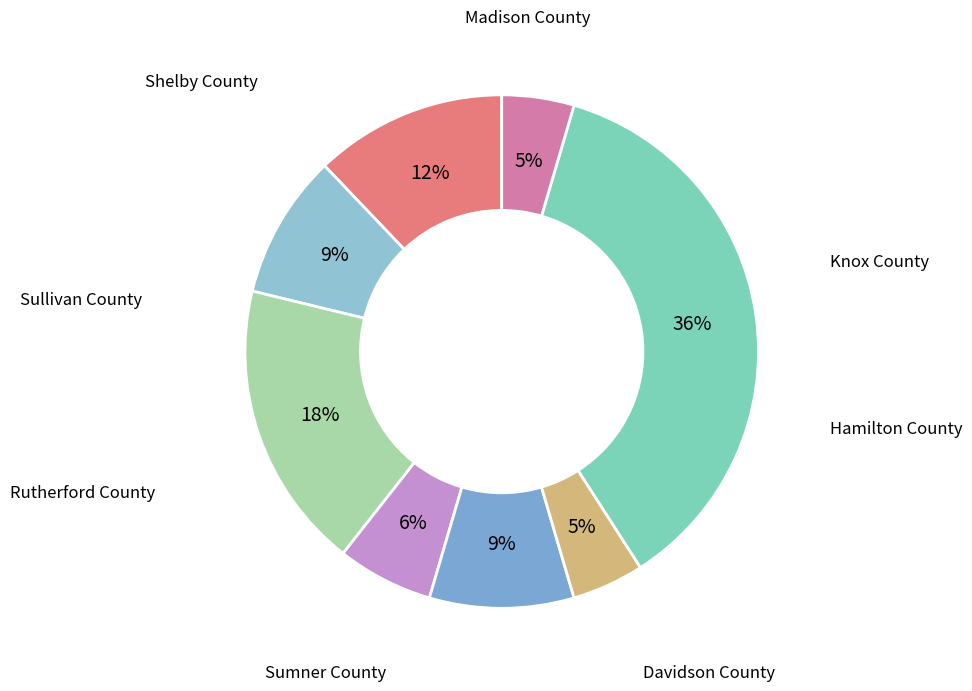

To the nearest percent, what is the average slice percentage?

12%